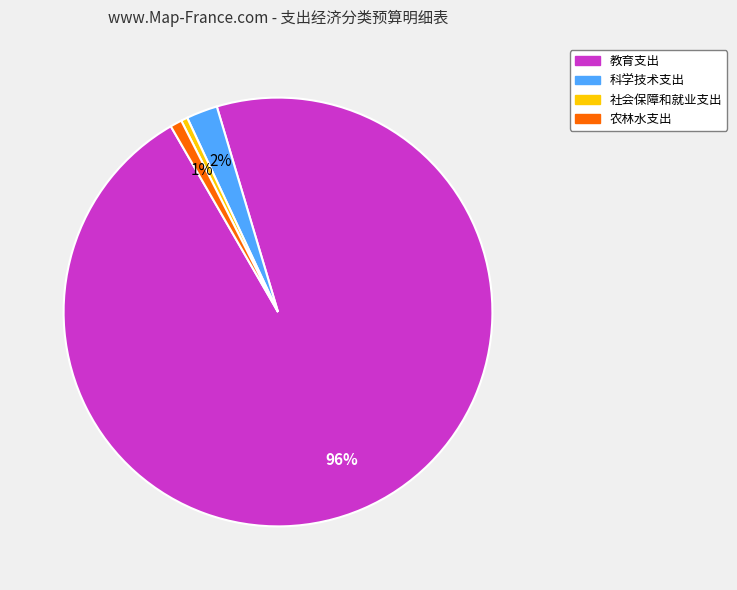

To the nearest percent, what portion does 农林水支出 represent?

1%